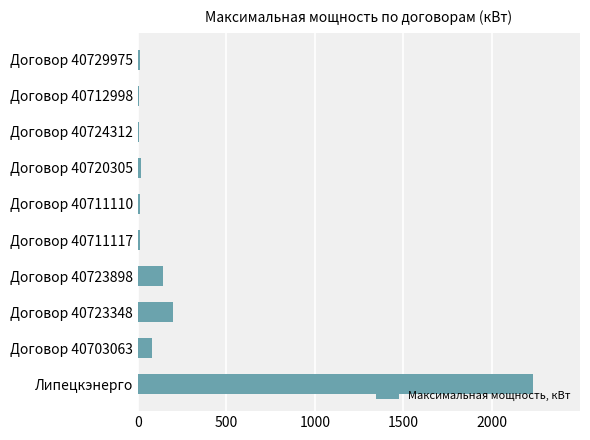

What is the maximum value shown in the chart?

2230.0